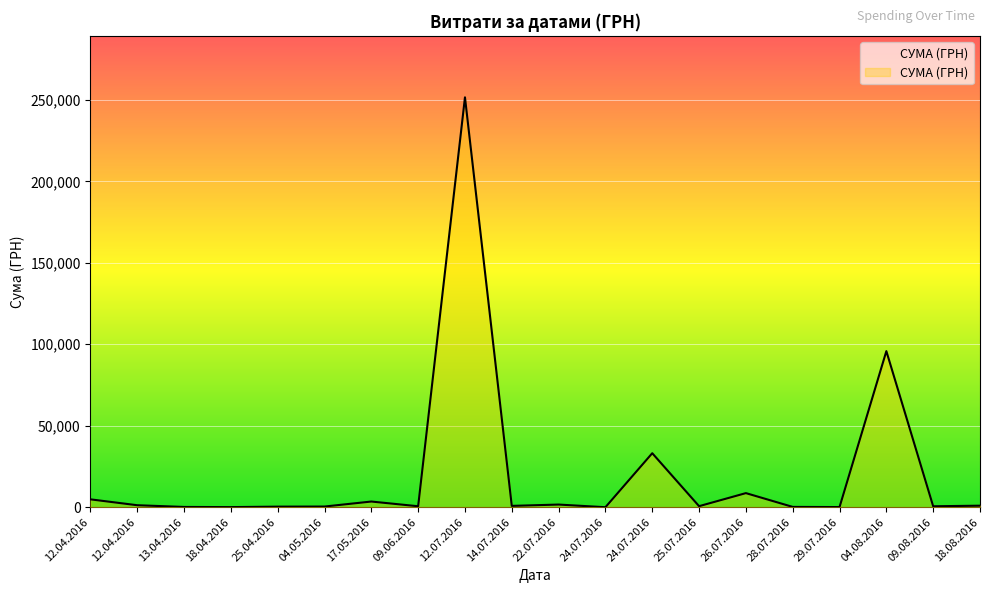

Rank the categories by value from lowest to highest.

24.07.2016, 18.04.2016, 29.07.2016, 13.04.2016, 28.07.2016, 25.04.2016, 04.05.2016, 09.08.2016, 09.06.2016, 25.07.2016, 14.07.2016, 18.08.2016, 12.04.2016, 22.07.2016, 17.05.2016, 12.04.2016, 26.07.2016, 24.07.2016, 04.08.2016, 12.07.2016